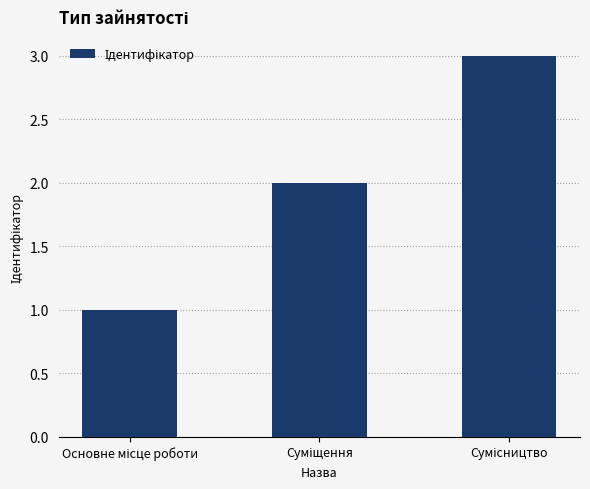

What is the sum of all values?

6